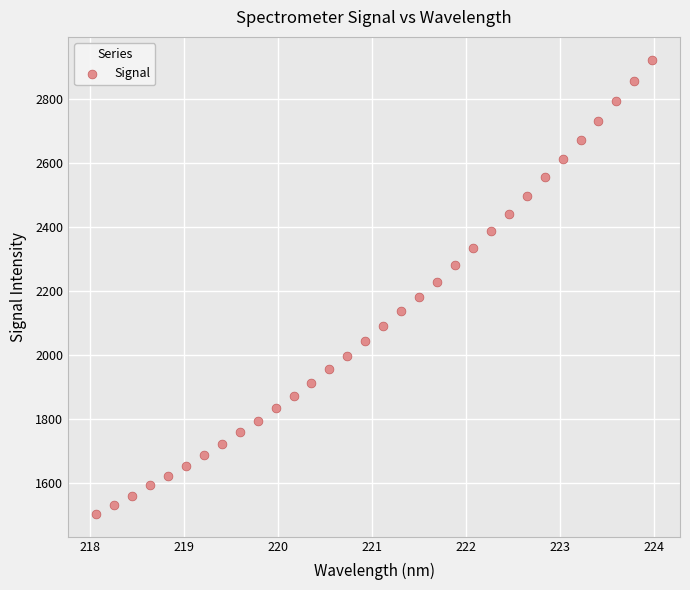

What is the range of Y values (max minus min)?

1419.4